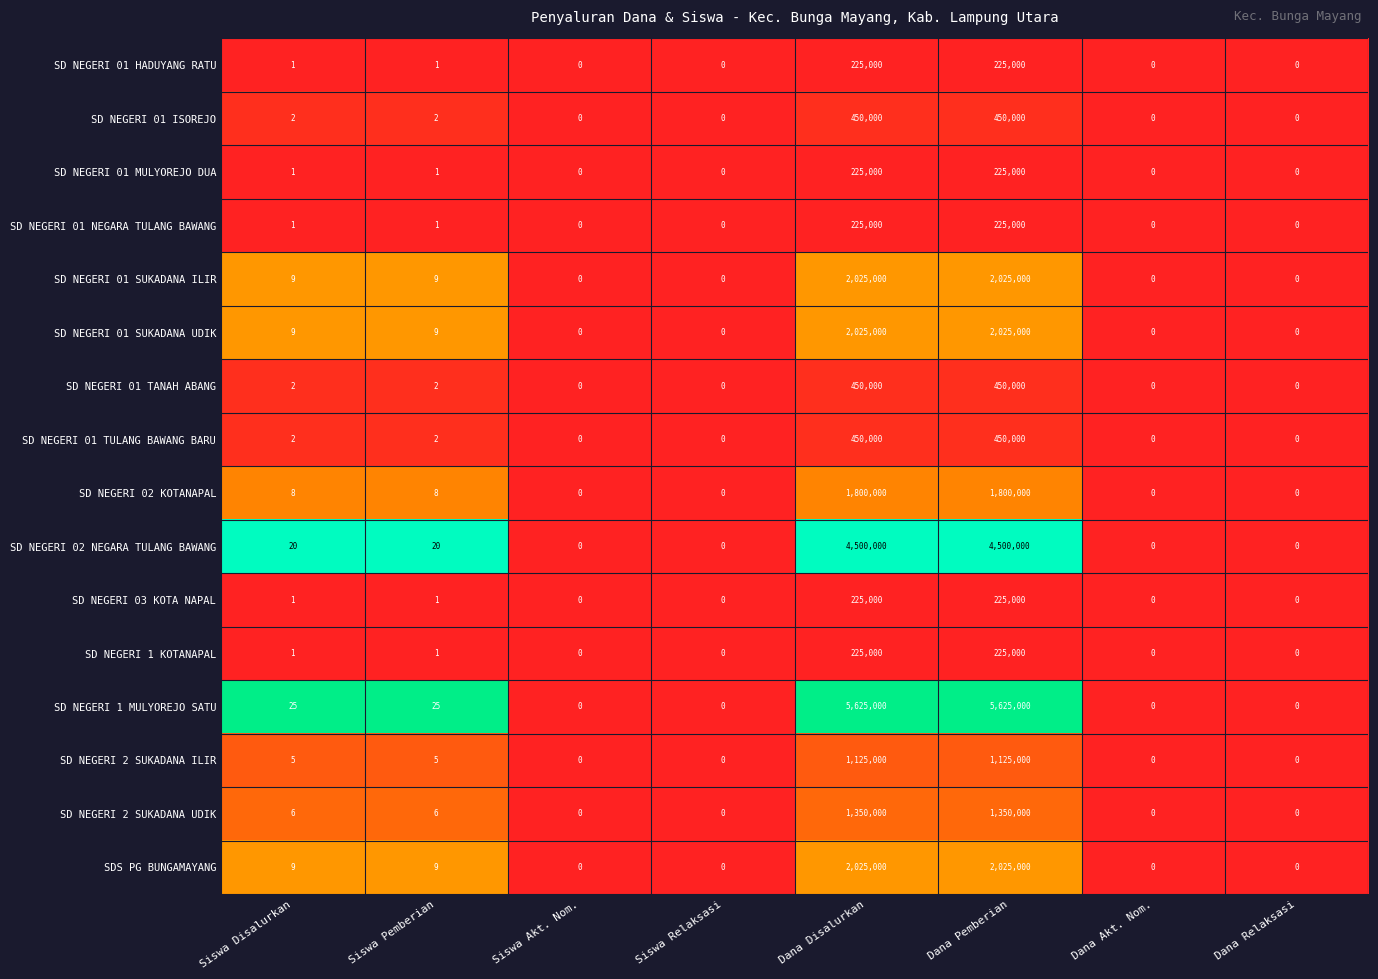

The value of SD NEGERI 01 ISOREJO at Dana Relaksasi is 0. True or false?

True